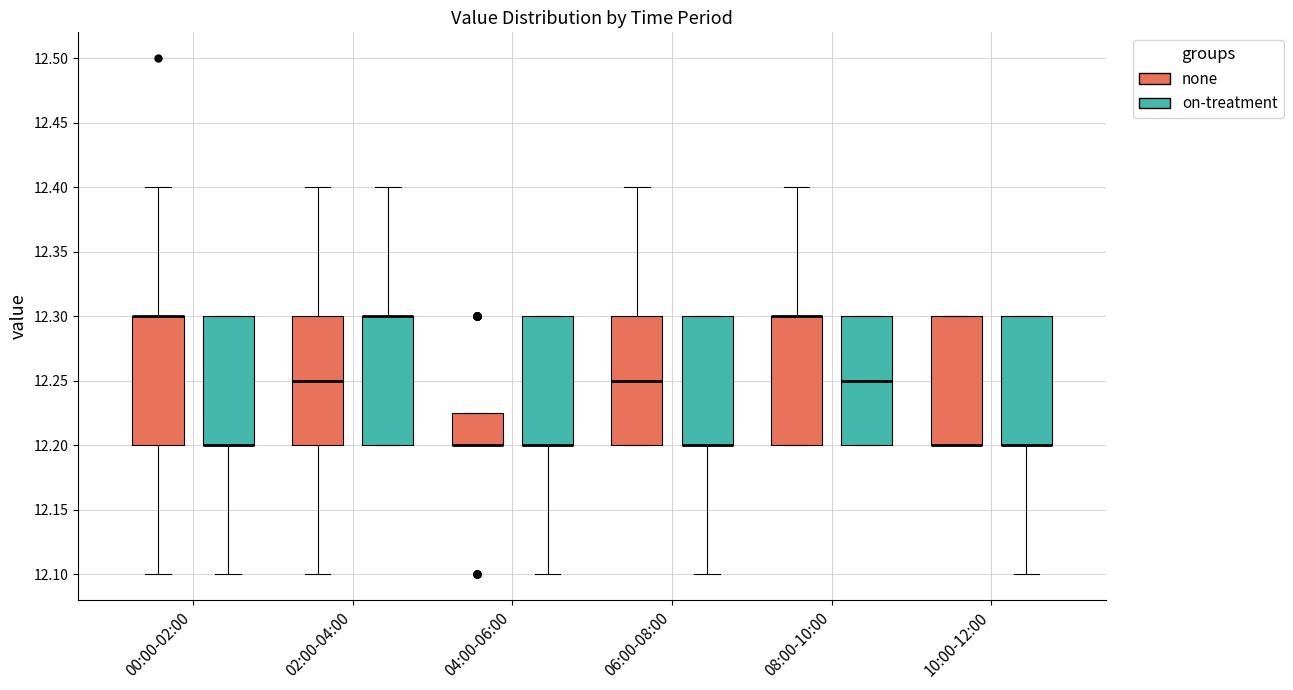

Where is the upper edge of the box for 06:00-08:00 (on-treatment) on the y-axis? The values are not printed on the chart, so give them approximately, as read against the axis.

12.300